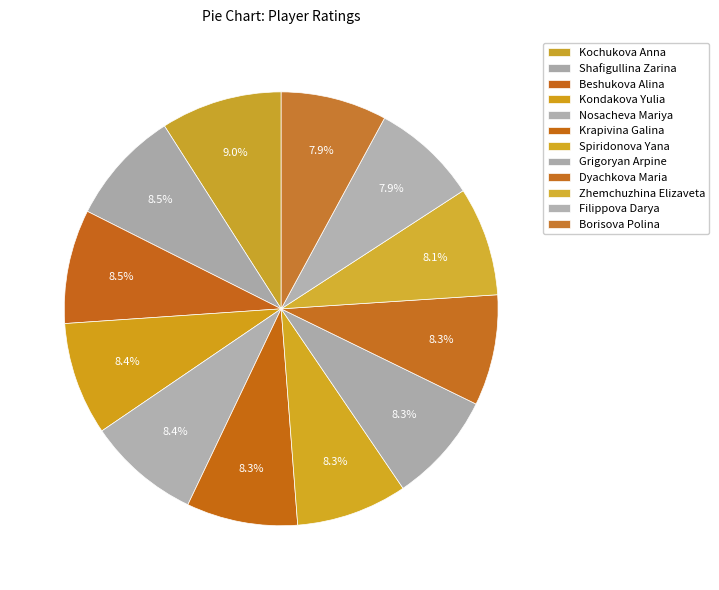

Approximately how many times larger is the value at Borisova Polina compared to Nosacheva Mariya?

0.9